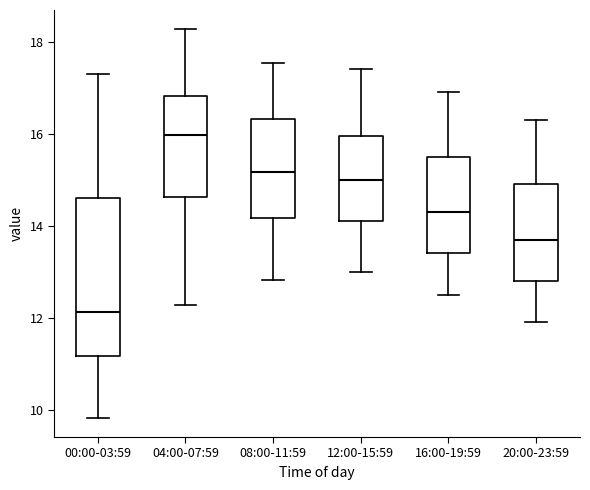

Which box has the highest median line?

04:00-07:59